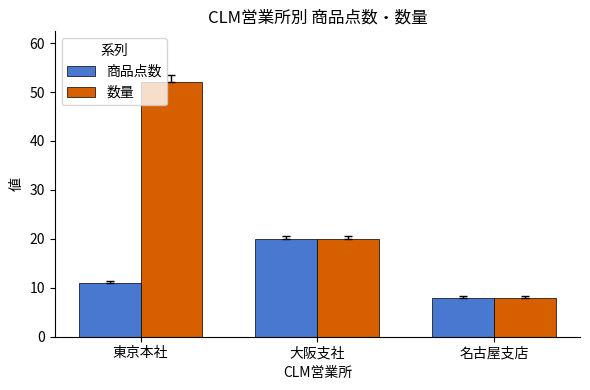

At which label is 商品点数 closest to 14?

東京本社